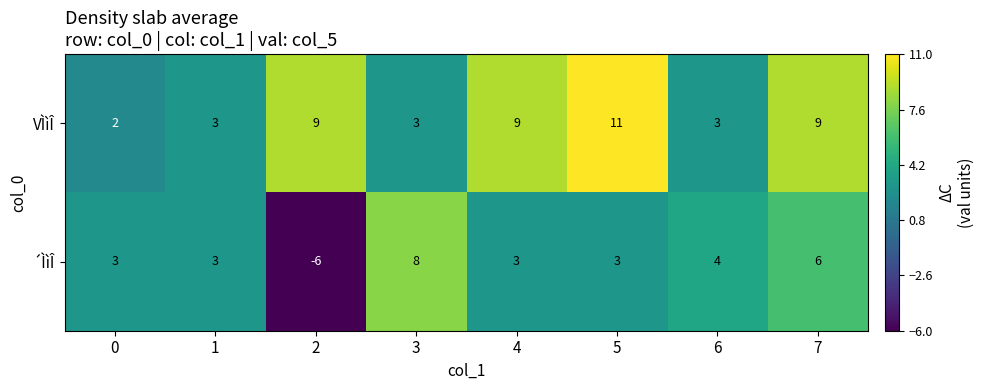

Rank the series by their average value, from highest to lowest.

VÌìÎ, ´ÌìÎ